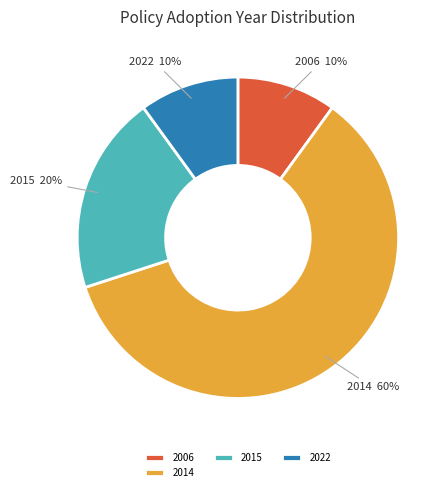

True or false: 2015 accounts for 25% of the total.

False